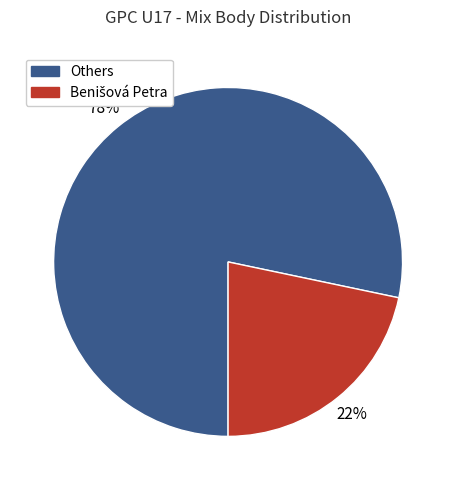

To the nearest percent, what is the average slice percentage?

50%